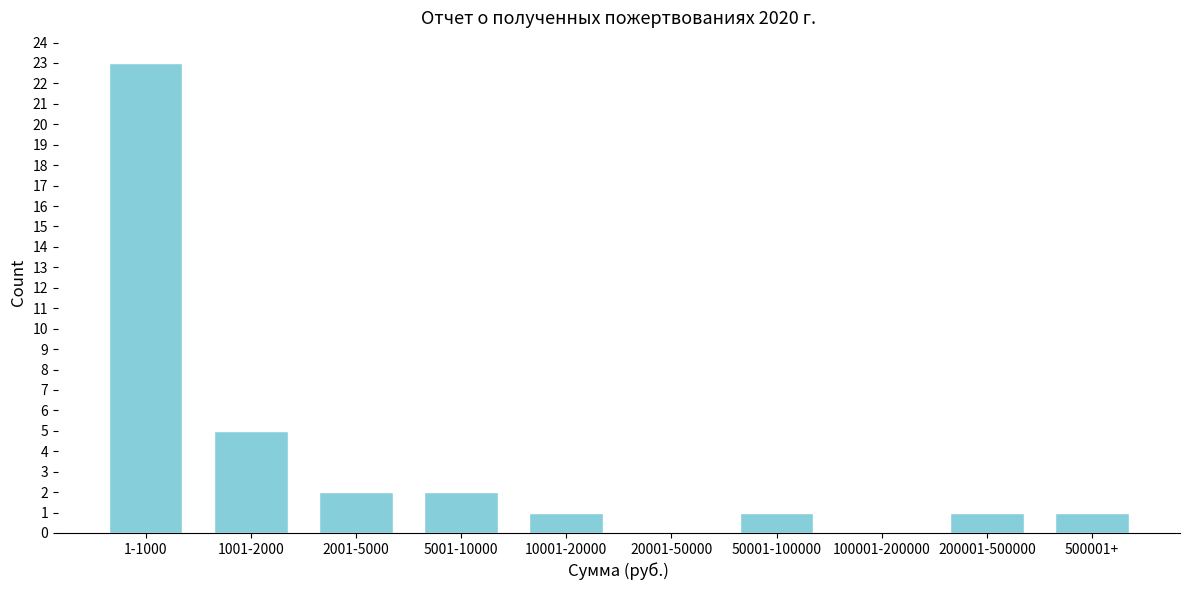

Reading right to left, list all the values displayed in this chart.

500001+=1	200001-500000=1	100001-200000=0	50001-100000=1	20001-50000=0	10001-20000=1	5001-10000=2	2001-5000=2	1001-2000=5	1-1000=23